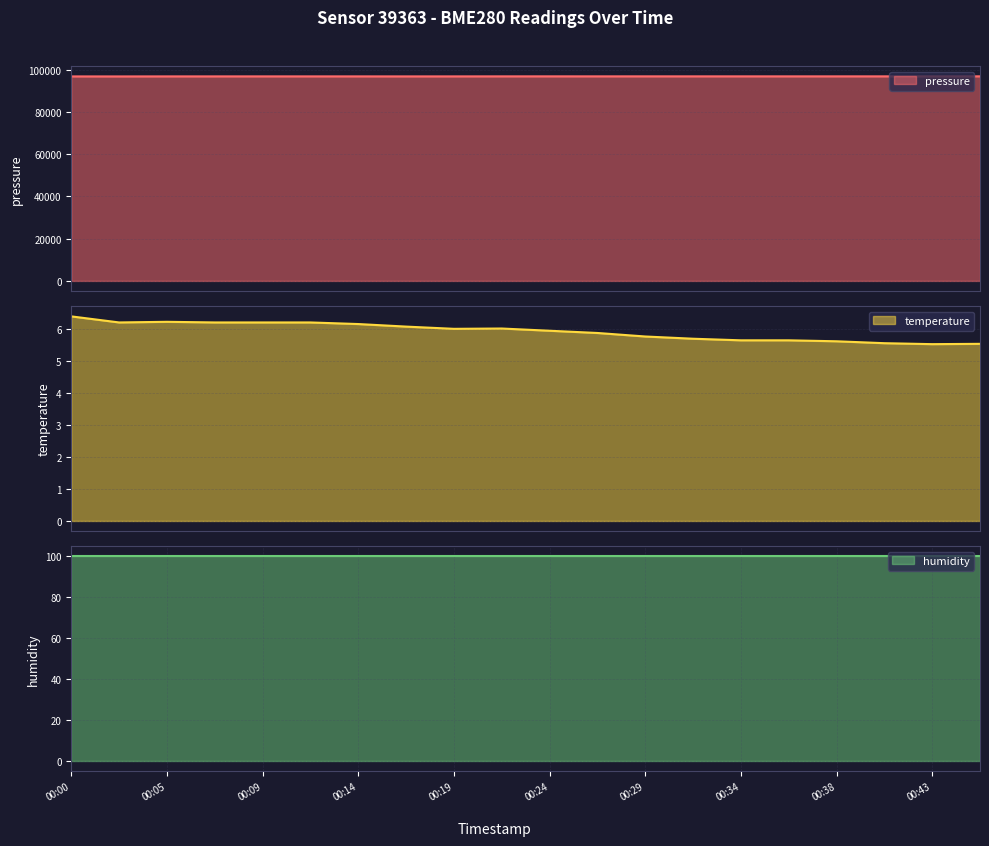

List the labels in order of pressure value, smallest first.

00:02, 00:00, 00:17, 00:05, 00:19, 00:07, 00:14, 00:12, 00:09, 00:36, 00:21, 00:26, 00:38, 00:31, 00:41, 00:34, 00:29, 00:24, 00:43, 00:46